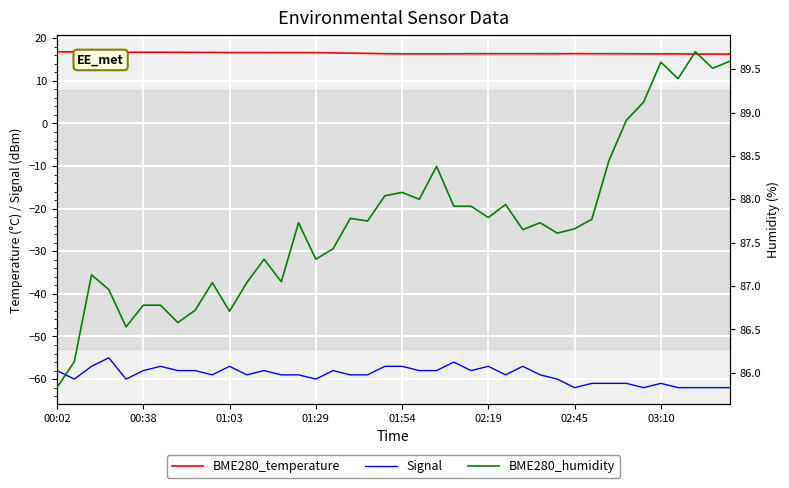

At which category does the chart reach its peak across all series?

37